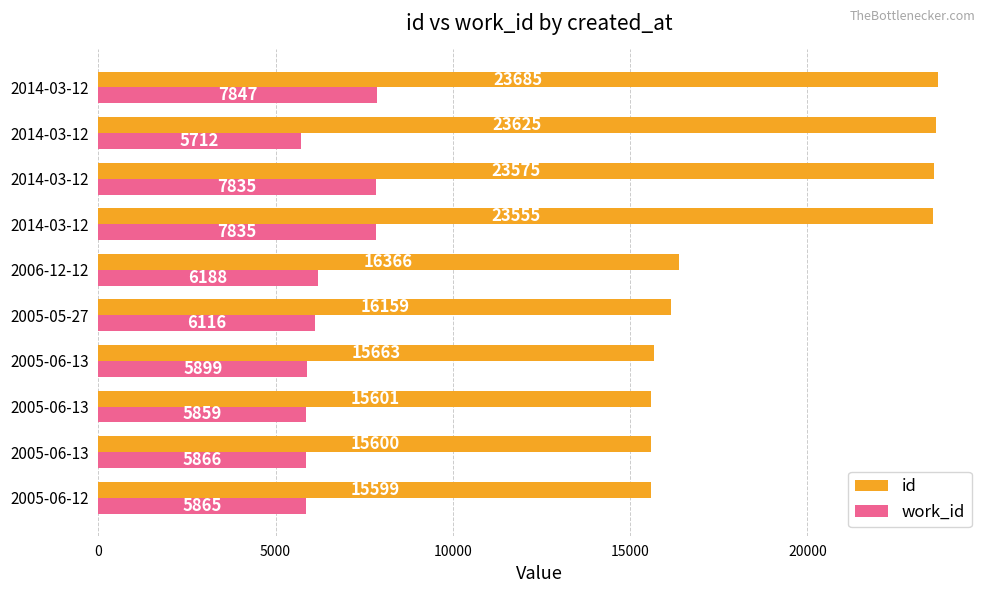

What are all the series names shown in the legend?

id, work_id